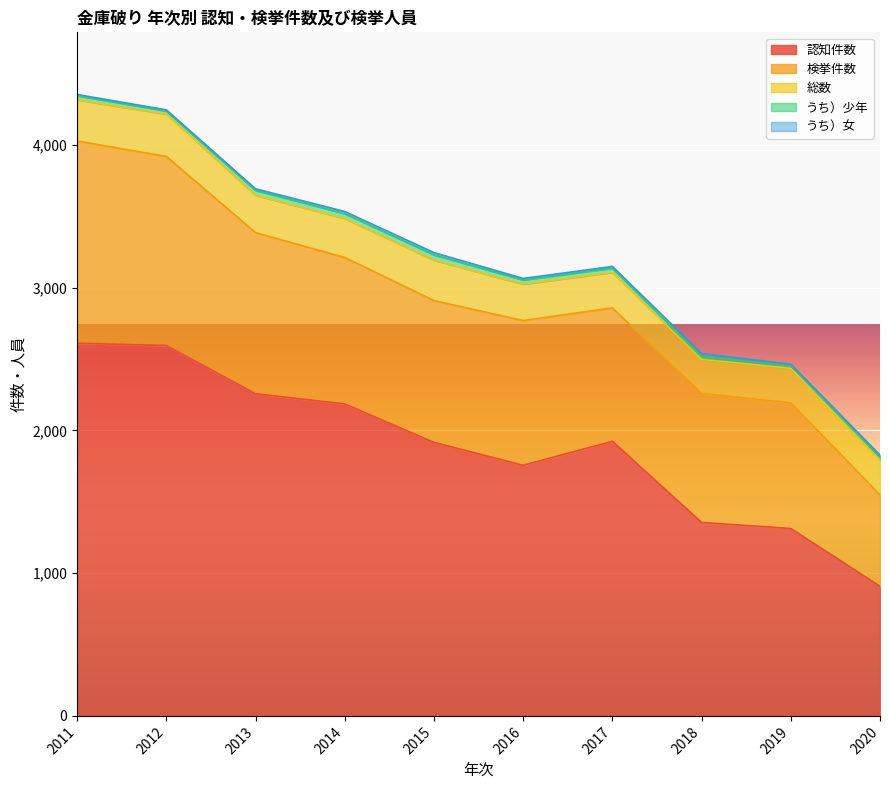

Which series has the largest range (max minus min)?

認知件数